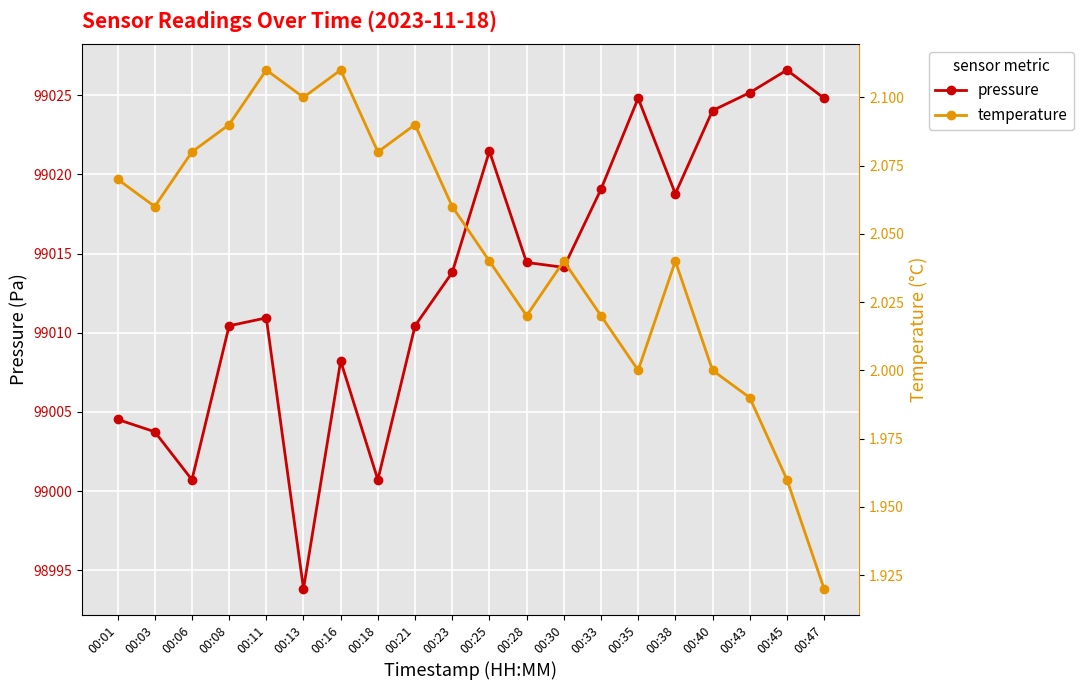

At which category does the chart reach its minimum across all series?

00:47